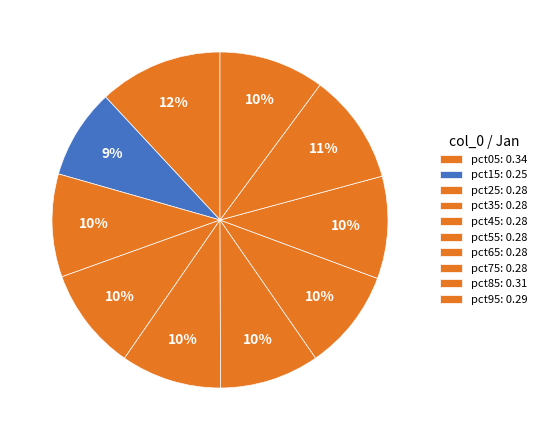

Count the number of slices in the pie.

10